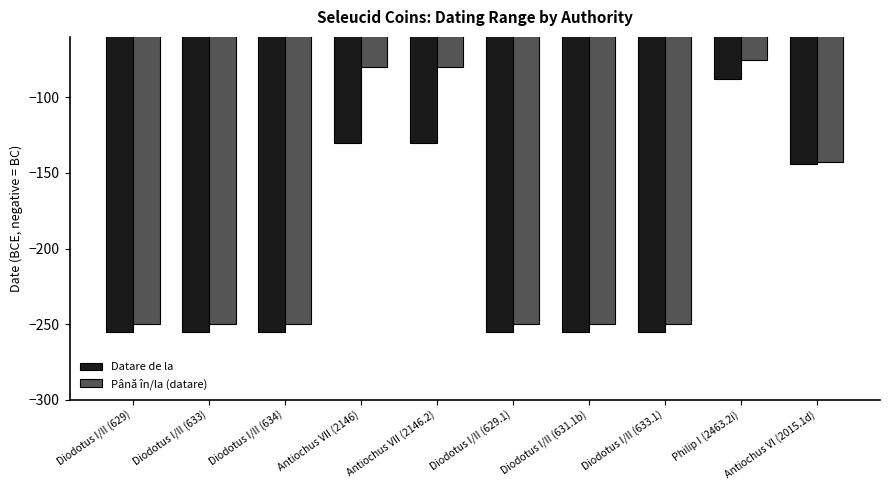

Count the number of categories in the chart.

10